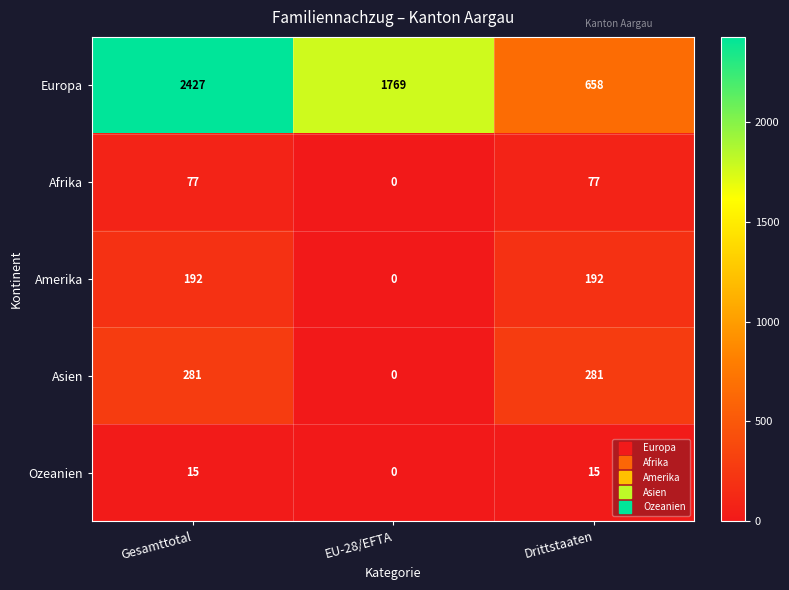

List the labels in order of Europa value, largest first.

Gesamttotal, EU-28/EFTA, Drittstaaten